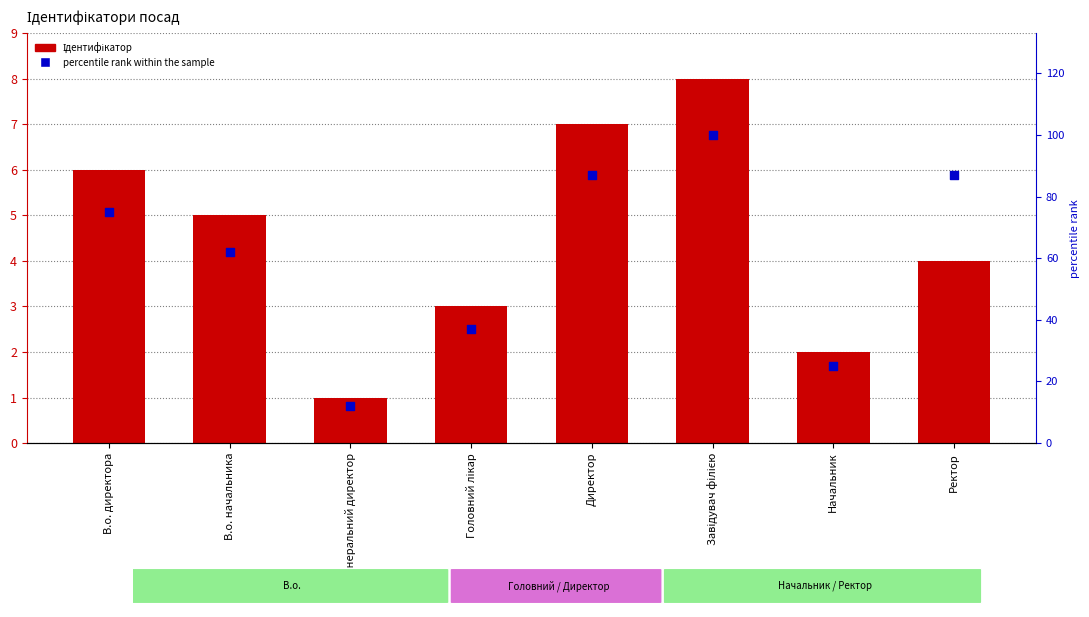

What is the total value across all series at В.о. начальника?

67